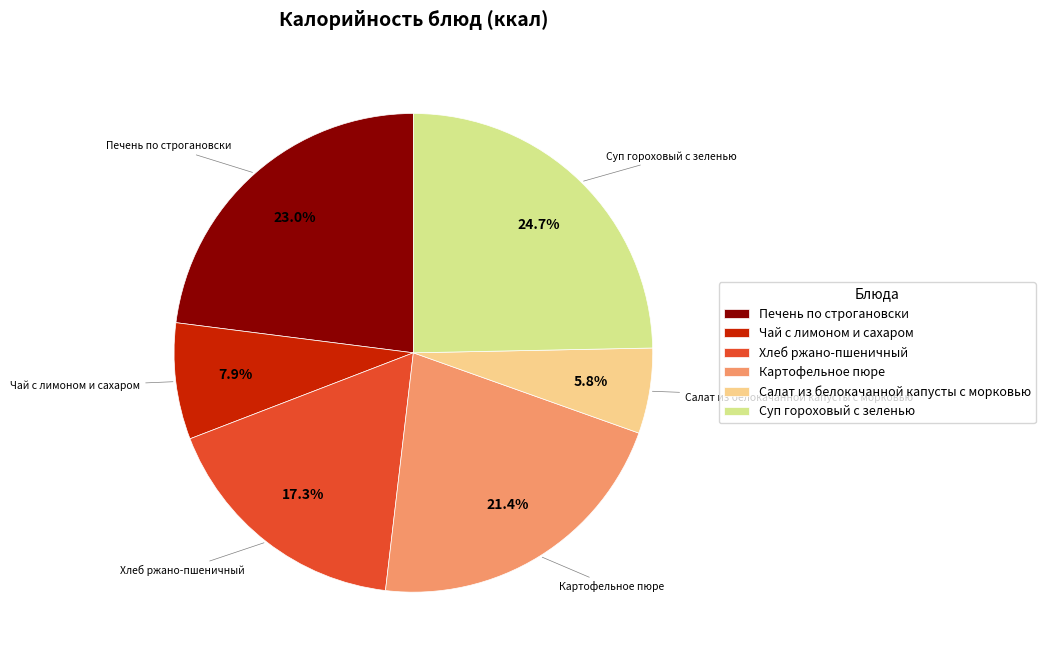

To the nearest percent, what is the combined percentage of Печень по строгановски and Салат из белокачанной капусты с морковью?

29%